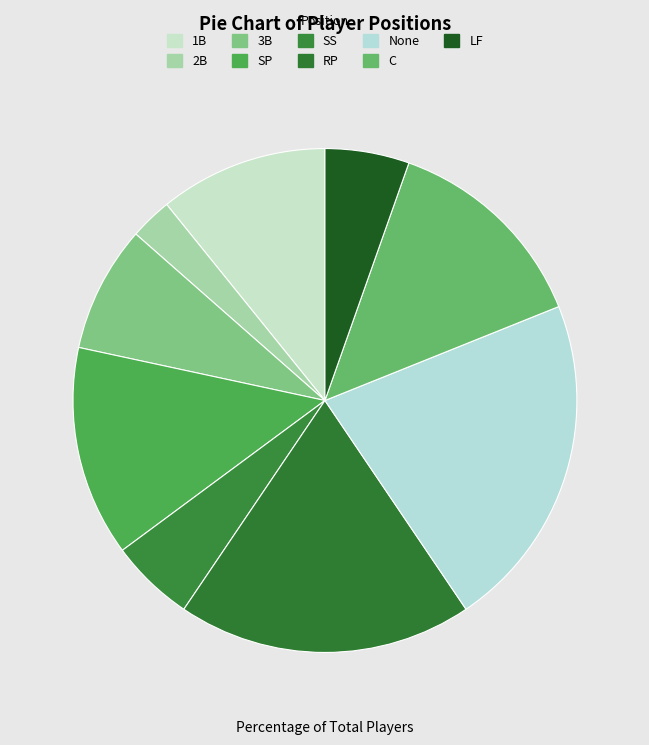

To the nearest percent, what is the difference between the largest and smallest slice percentages?

19%